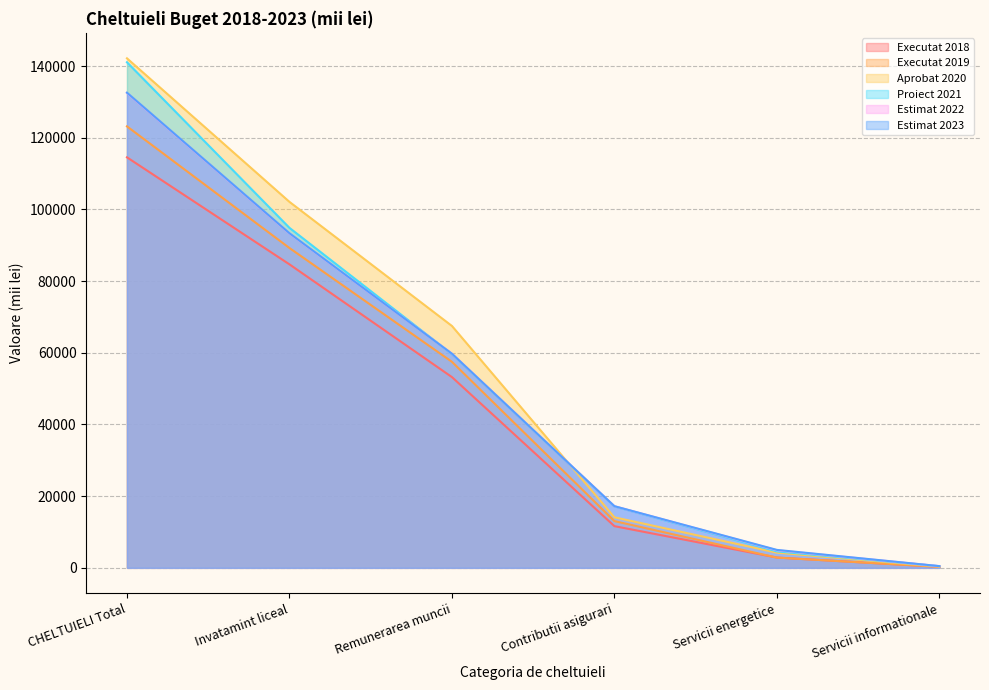

What is the difference between the maximum and minimum values in the Executat 2019 series?

122900.5